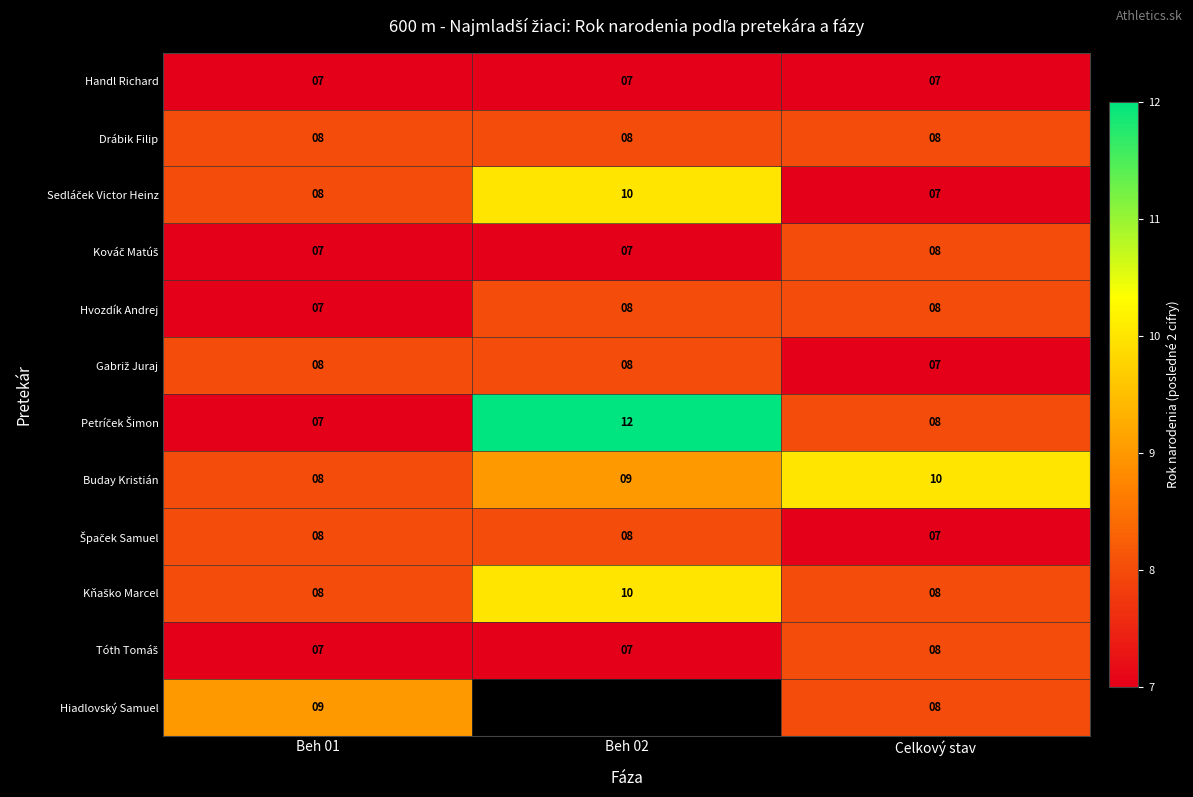

Count the Buday Kristián values in the range 8 to 10.

3